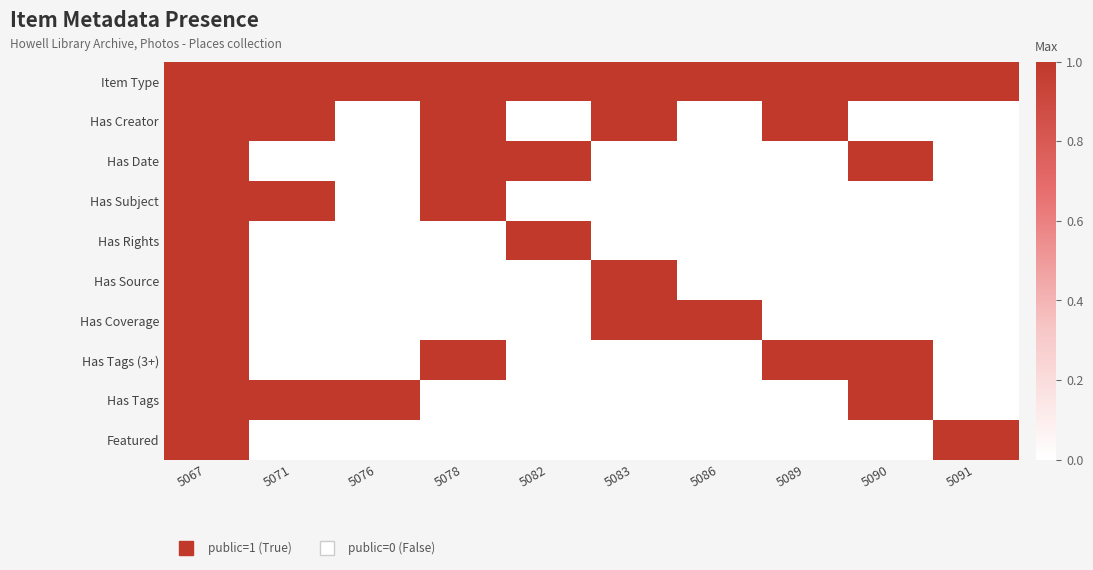

Reading right to left, list all the values displayed in this chart.

Item Type: 5091=1	5090=1	5089=1	5086=1	5083=1	5082=1	5078=1	5076=1	5071=1	5067=1
Has Creator: 5091=0	5090=0	5089=1	5086=0	5083=1	5082=0	5078=1	5076=0	5071=1	5067=1
Has Date: 5091=0	5090=1	5089=0	5086=0	5083=0	5082=1	5078=1	5076=0	5071=0	5067=1
Has Subject: 5091=0	5090=0	5089=0	5086=0	5083=0	5082=0	5078=1	5076=0	5071=1	5067=1
Has Rights: 5091=0	5090=0	5089=0	5086=0	5083=0	5082=1	5078=0	5076=0	5071=0	5067=1
Has Source: 5091=0	5090=0	5089=0	5086=0	5083=1	5082=0	5078=0	5076=0	5071=0	5067=1
Has Coverage: 5091=0	5090=0	5089=0	5086=1	5083=1	5082=0	5078=0	5076=0	5071=0	5067=1
Has Tags (3+): 5091=0	5090=1	5089=1	5086=0	5083=0	5082=0	5078=1	5076=0	5071=0	5067=1
Has Tags: 5091=0	5090=1	5089=0	5086=0	5083=0	5082=0	5078=0	5076=1	5071=1	5067=1
Featured: 5091=1	5090=0	5089=0	5086=0	5083=0	5082=0	5078=0	5076=0	5071=0	5067=1